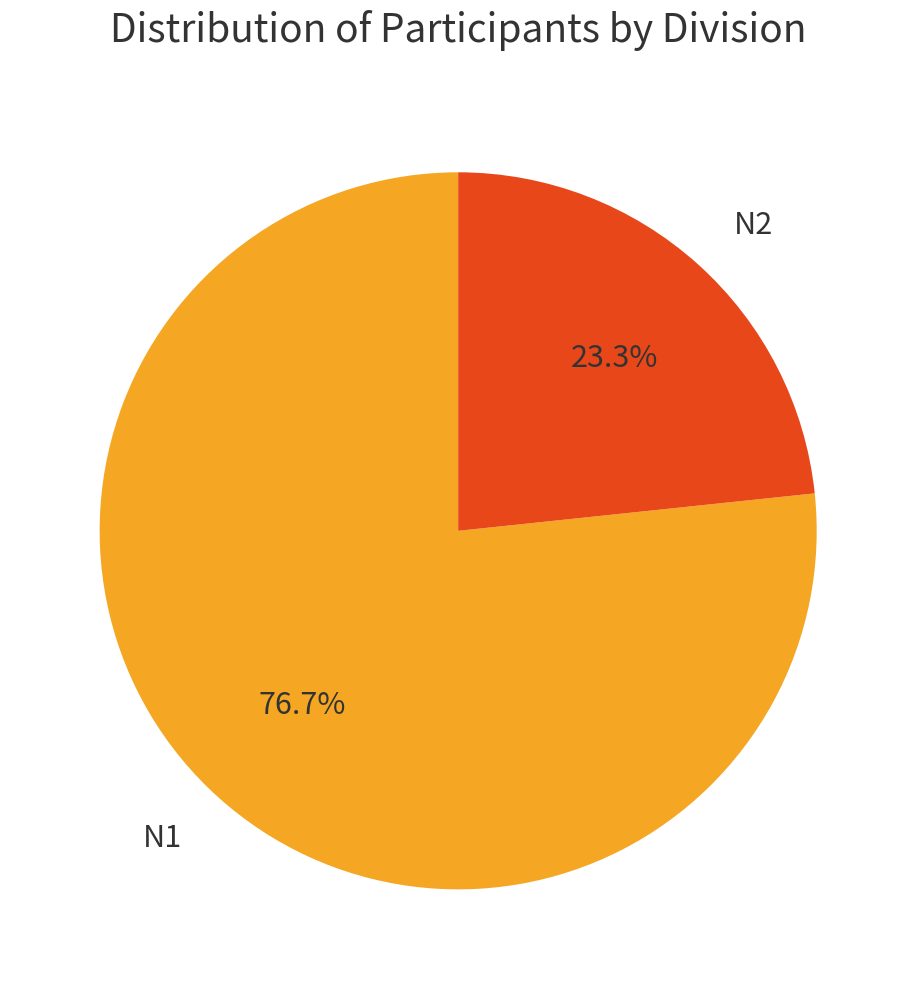

To the nearest percent, what percentage of the pie is N1?

77%